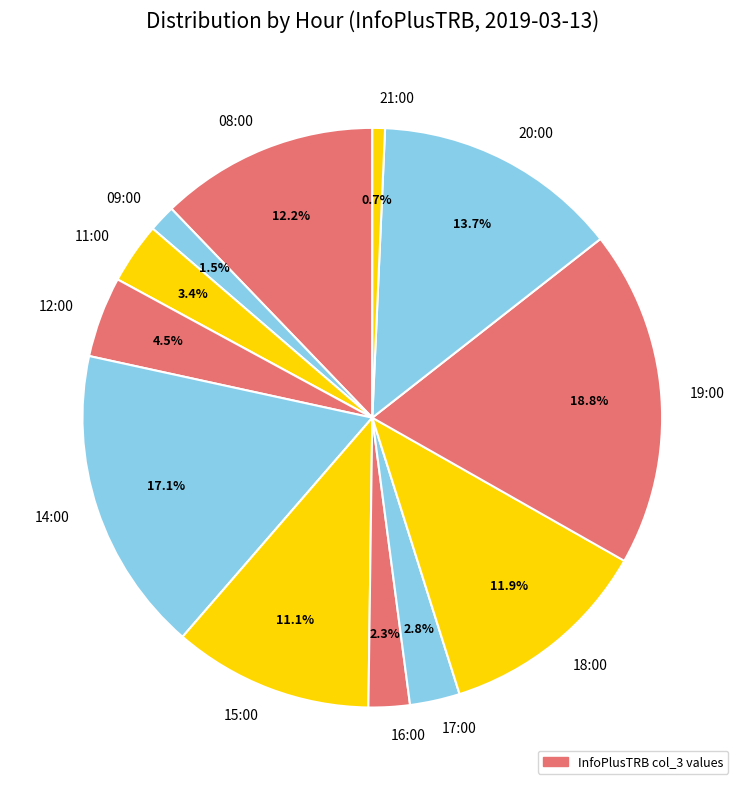

Is there a majority slice in this chart?

No